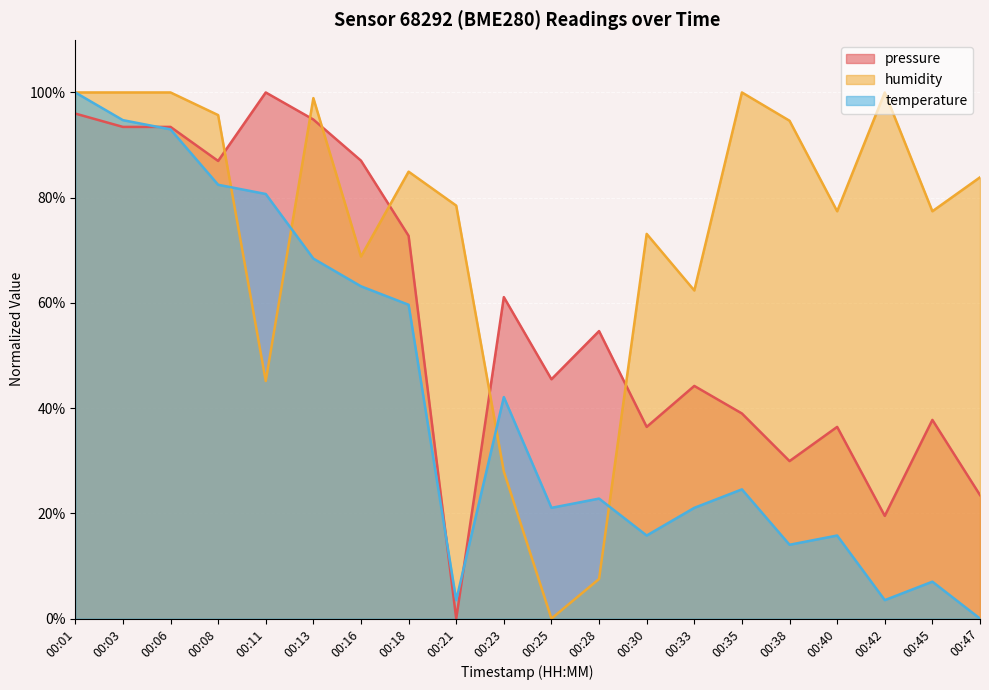

What are all the series names shown in the legend?

pressure, humidity, temperature